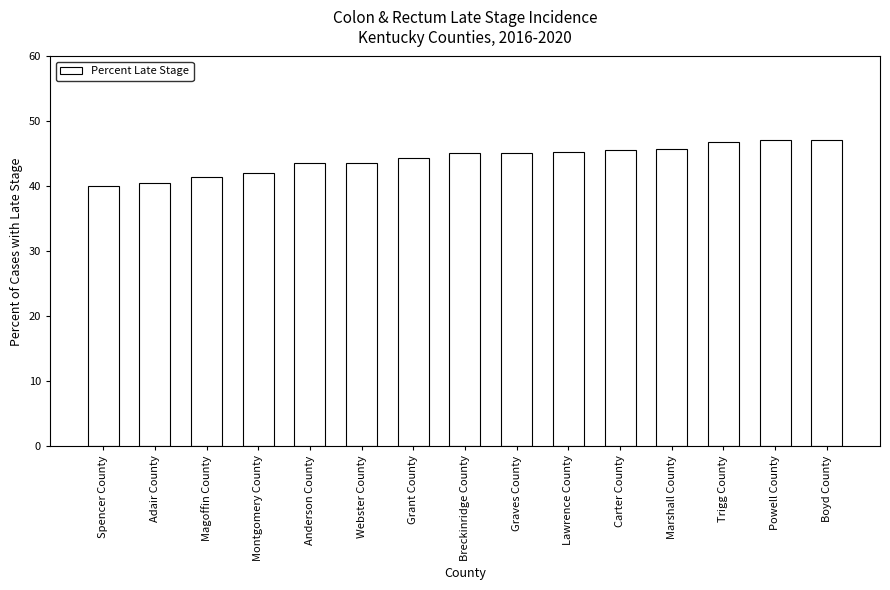

What value does the data have at Boyd County?

47.2